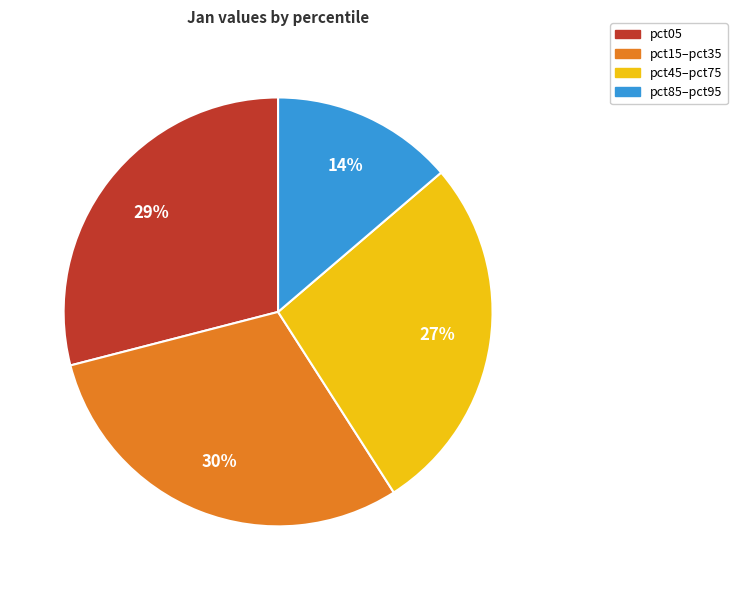

What percentage is the pct45–pct75 slice, to the nearest percent?

27%